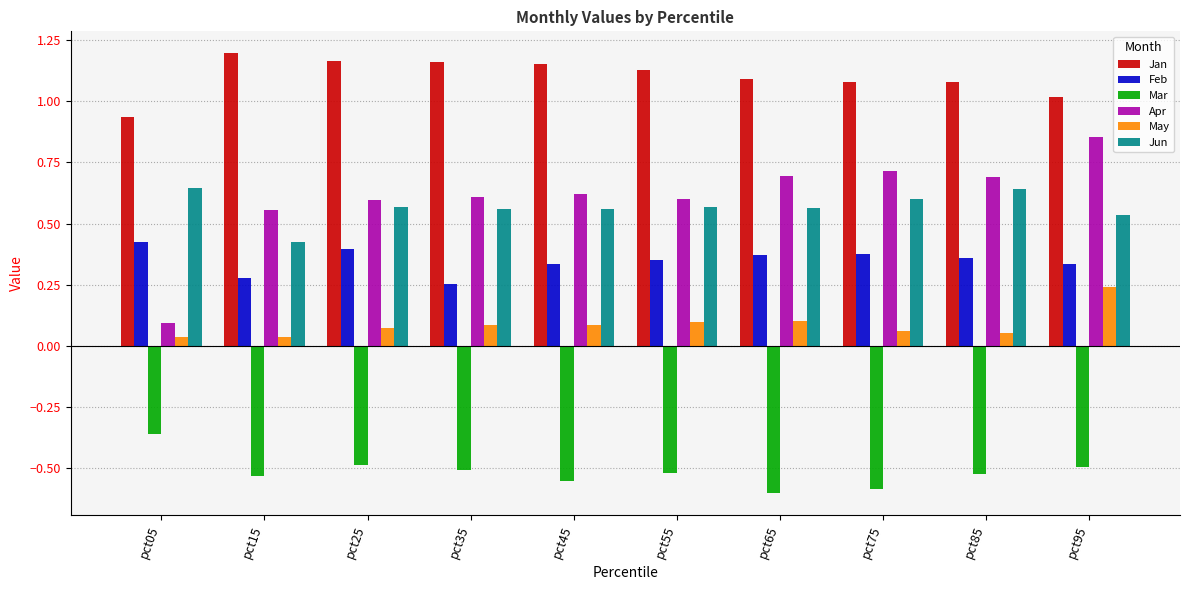

The value of May at pct35 is 0.1. True or false?

True